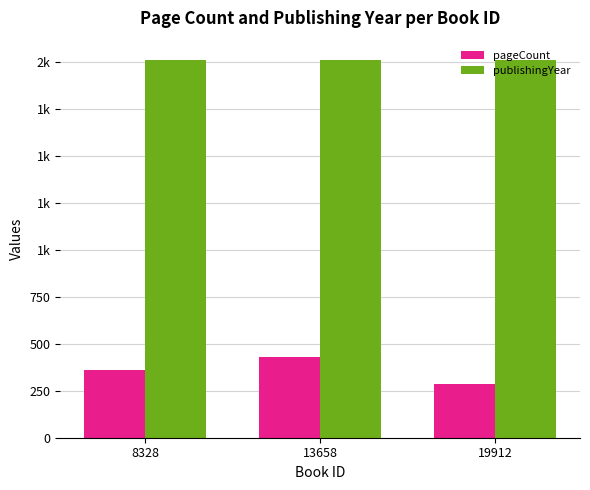

Is the value of pageCount at 19912 greater than the value of publishingYear at 13658?

No